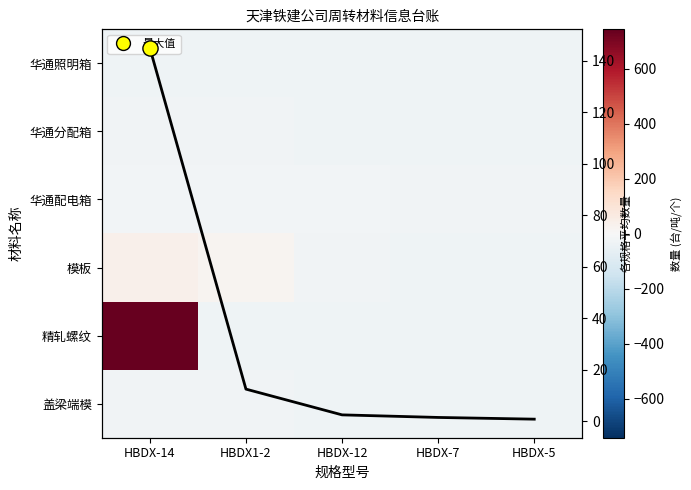

Which has a higher value, HBDX-14 or HBDX1-2?

HBDX-14